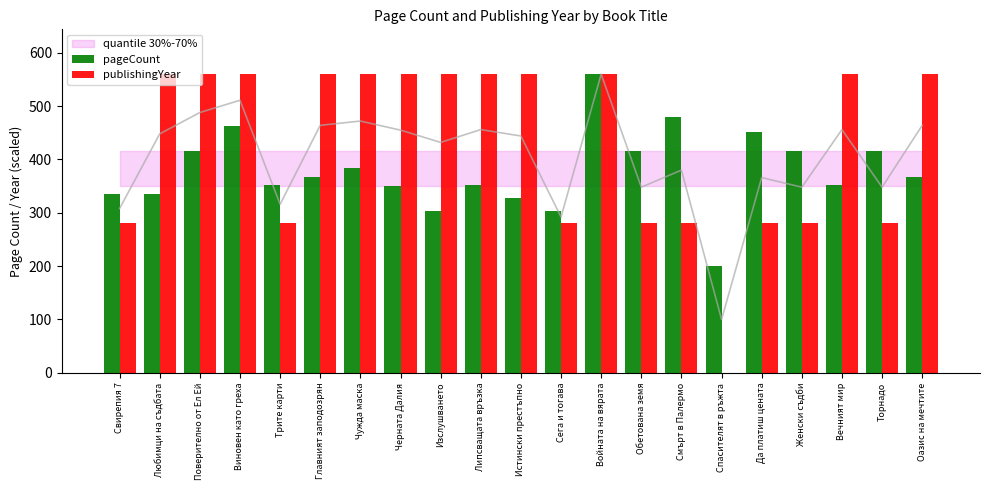

Rank the series by their maximum value, from highest to lowest.

pageCount, publishingYear